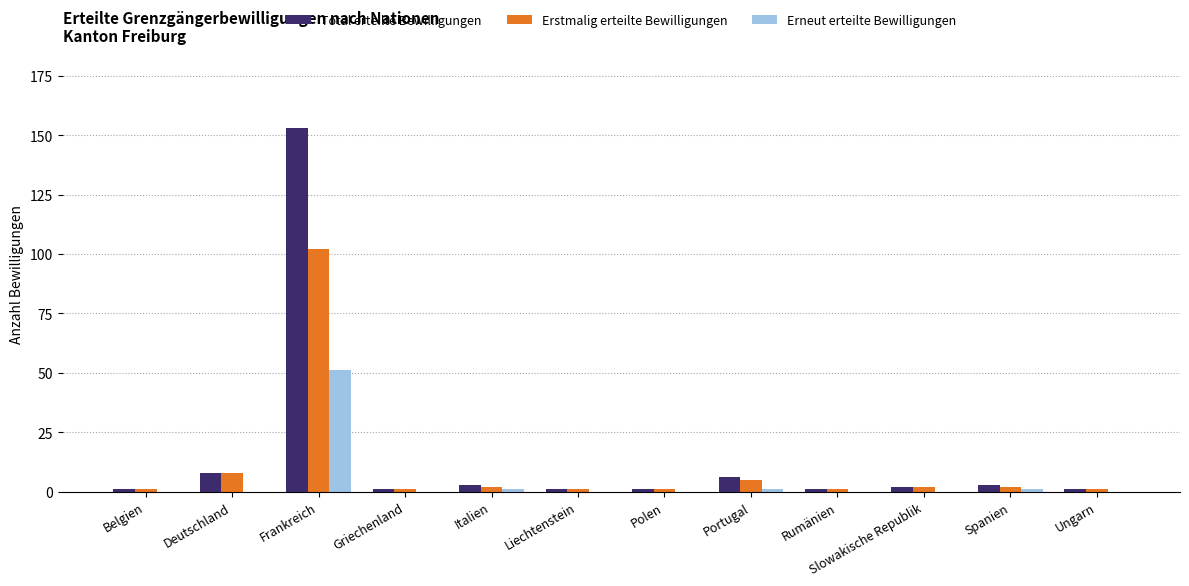

Is the value of Erstmalig erteilte Bewilligungen at Frankreich greater than the value of Erneut erteilte Bewilligungen at Frankreich?

Yes